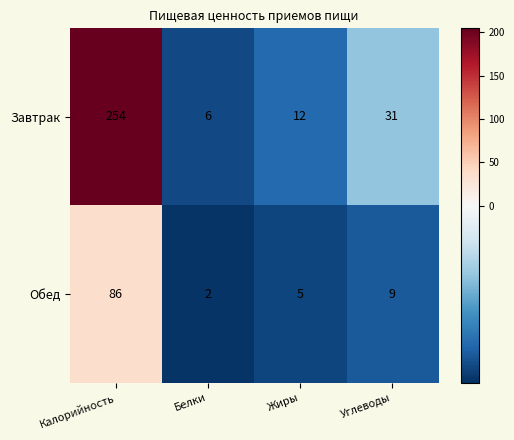

At which category is the sum across all series the highest?

Калорийность